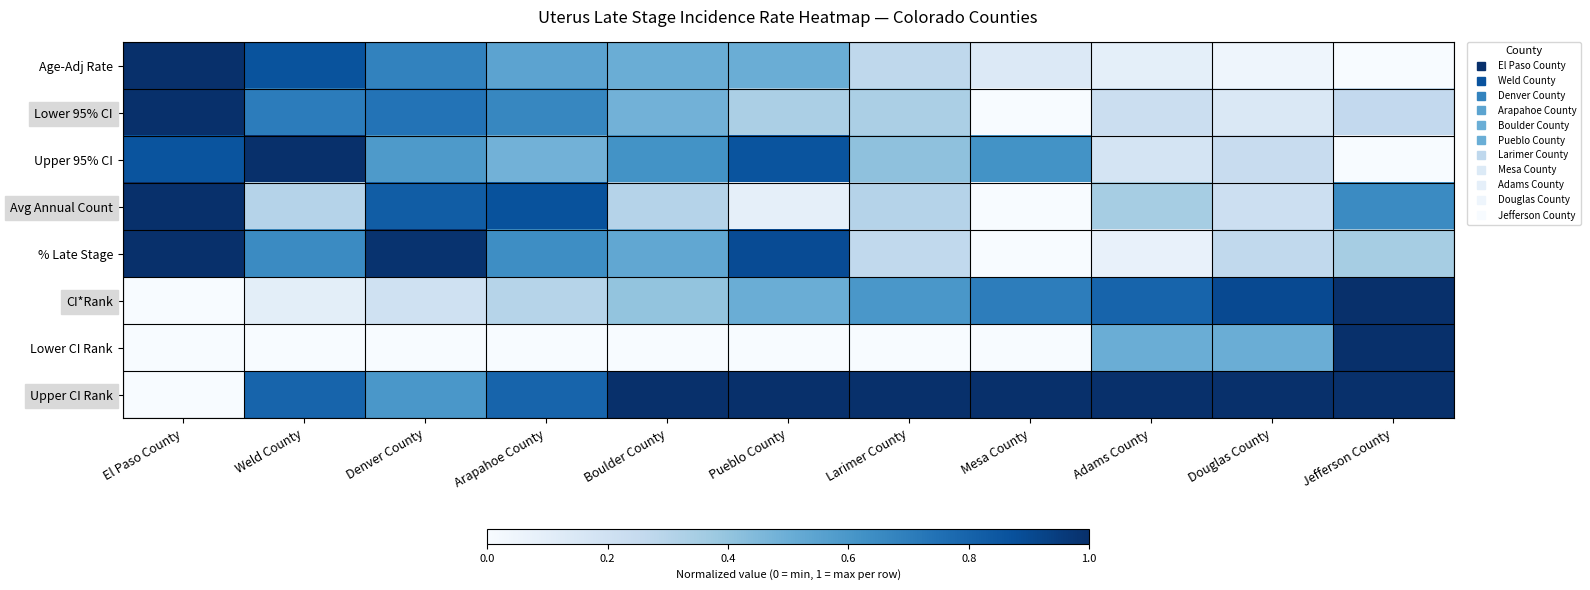

Rank the series by their maximum value, from highest to lowest.

Age-Adj Rate, Lower 95% CI, Upper 95% CI, Avg Annual Count, % Late Stage, CI*Rank, Lower CI Rank, Upper CI Rank